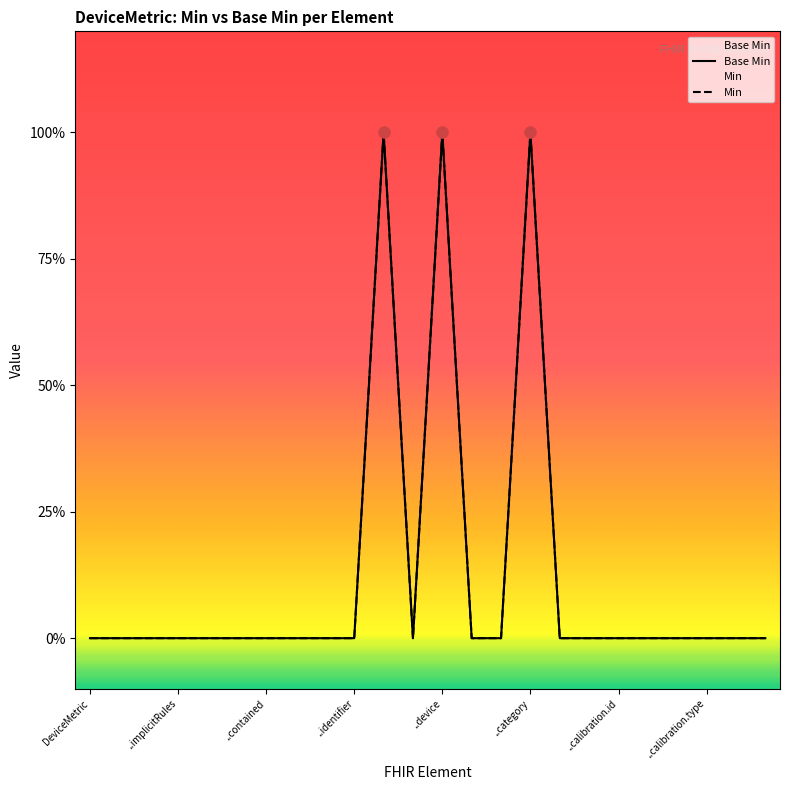

Which has a higher value, DeviceMetric.measurementFrequency or DeviceMetric.operationalStatus?

DeviceMetric.measurementFrequency